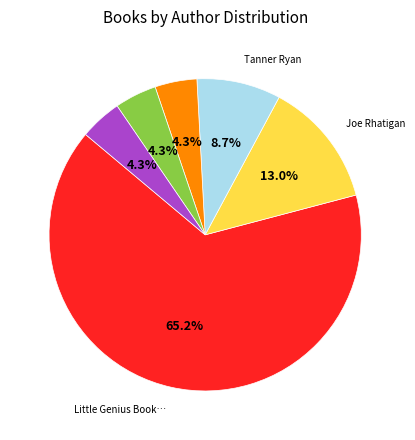

Is there a majority slice in this chart?

Yes